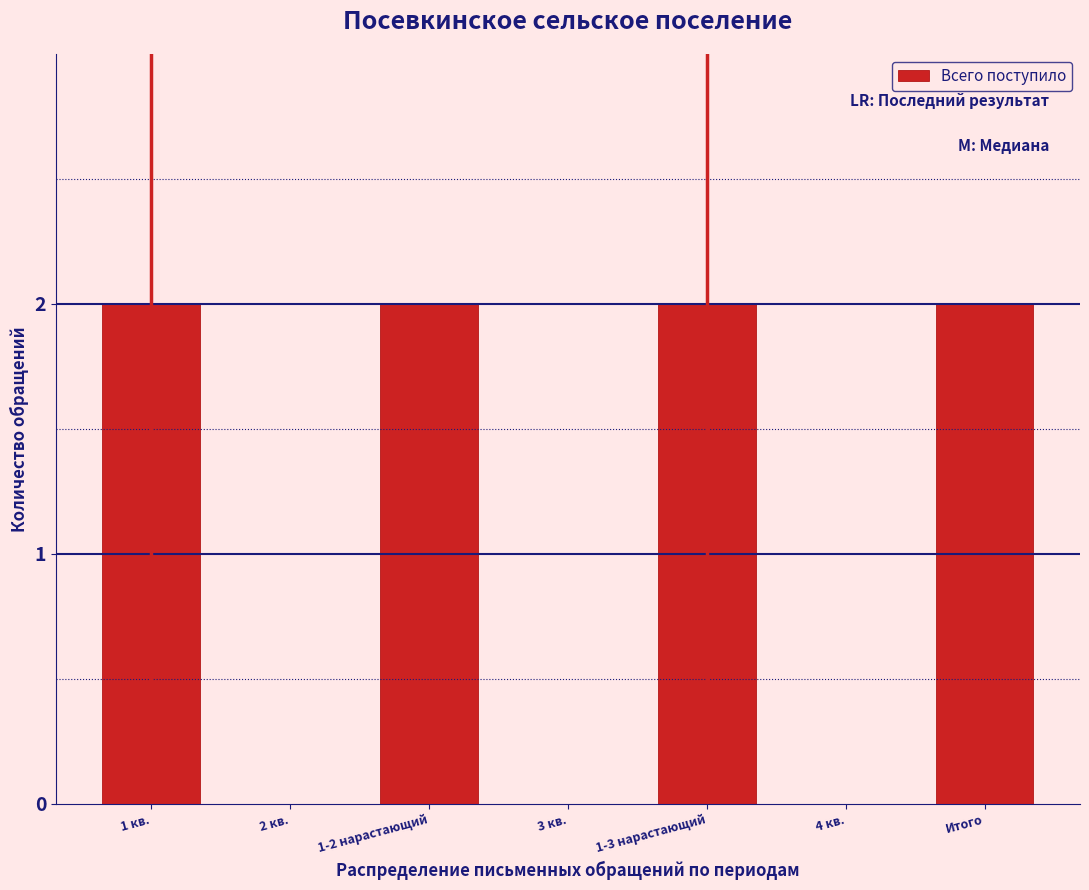

Reading left to right, transcribe all the data shown in this chart.

1 кв.=2	2 кв.=0	1-2 нарастающий=2	3 кв.=0	1-3 нарастающий=2	4 кв.=0	Итого=2